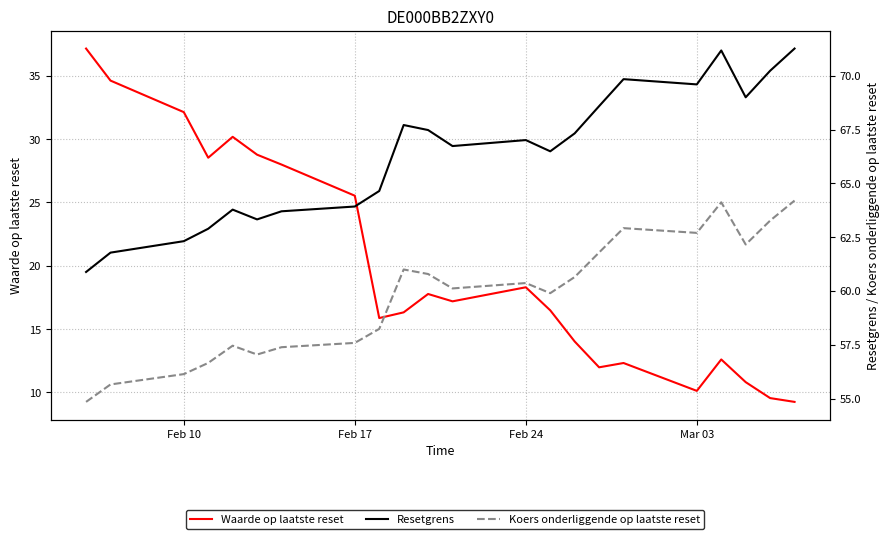

What is the value of the Koers onderliggende op laatste reset point at the 2nd from the left?

55.7